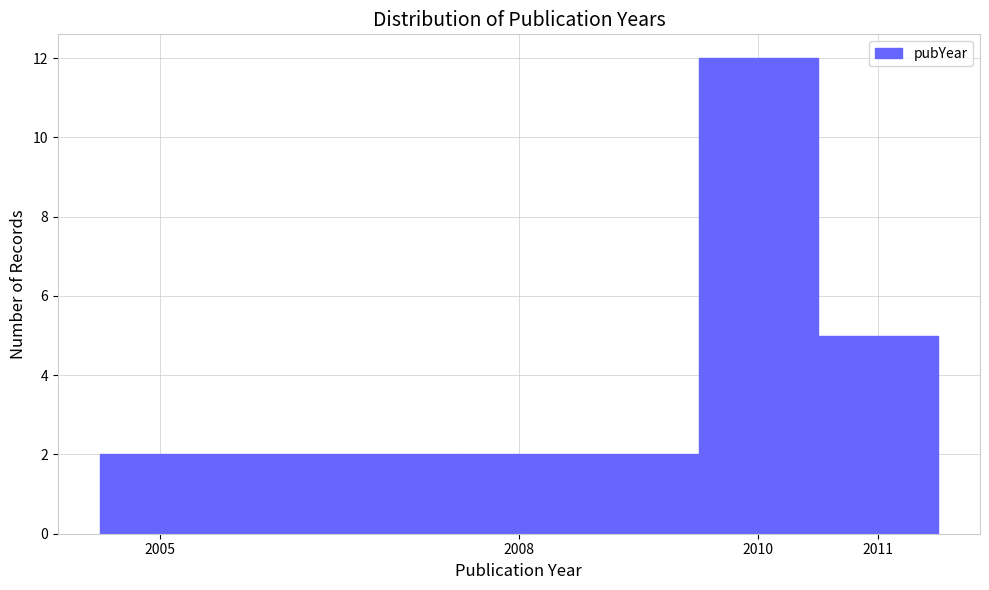

Reading left to right, transcribe this chart: for each bar, give the range it covers on the x-axis and its height. The values are not printed on the chart, so give them approximately, as read against the axis.

2004.5 to 2007.5: 2
2007.5 to 2009.5: 2
2009.5 to 2010.5: 12
2010.5 to 2011.5: 5